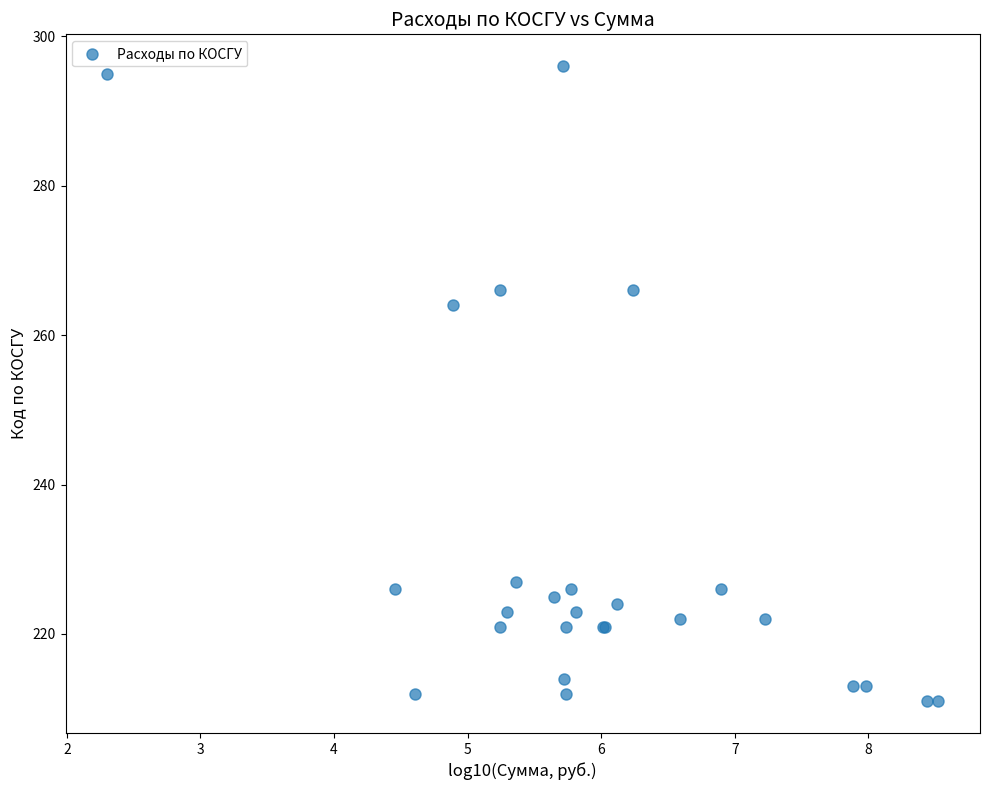

What Y value in the scatter plot is closest to 253?

264